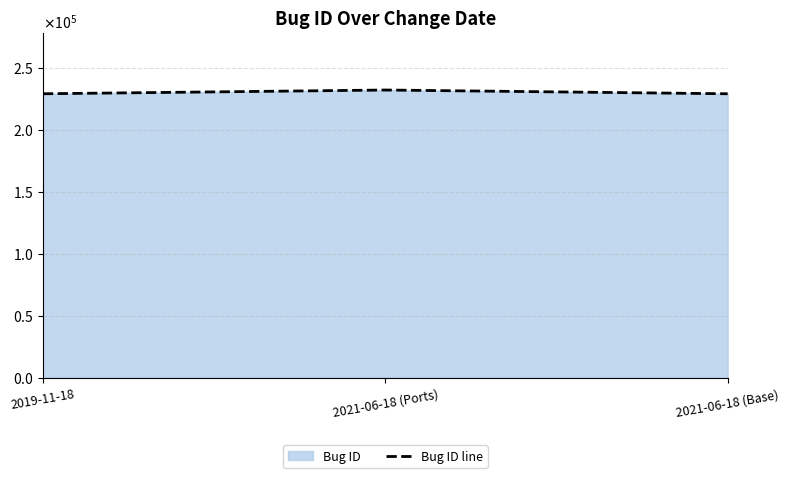

List the labels in order of value, largest first.

2021-06-18 (Ports), 2019-11-18, 2021-06-18 (Base)